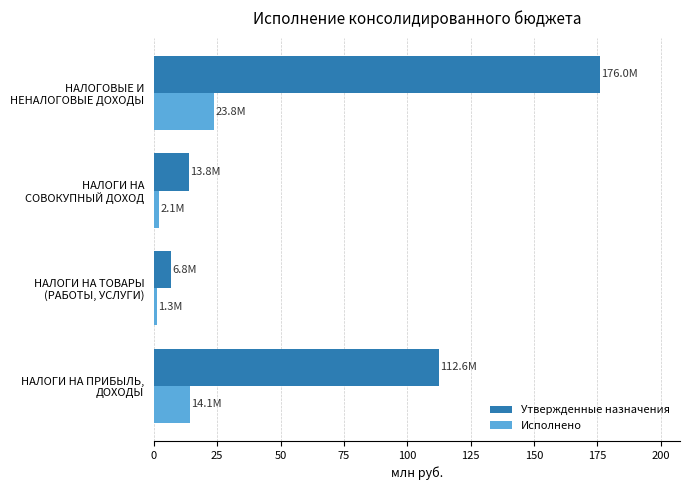

What is the difference between the maximum and minimum values in the Утвержденные назначения series?

169.2